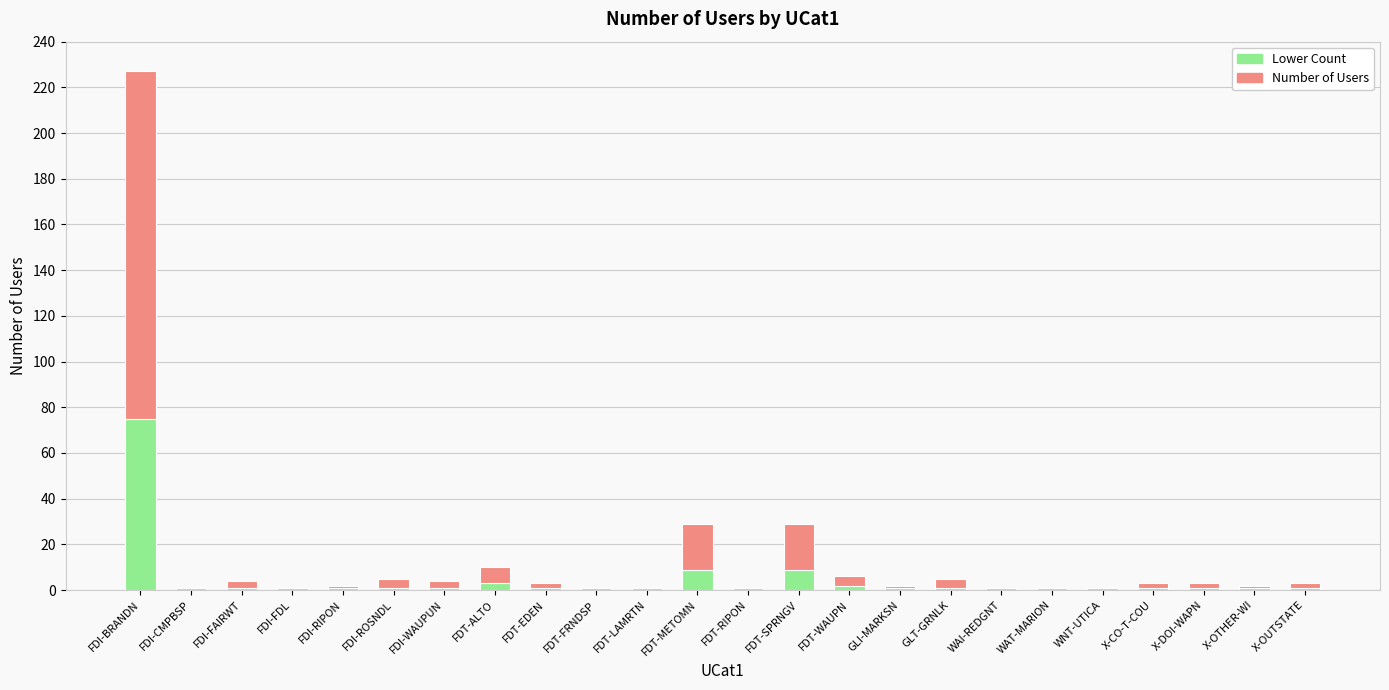

What is the maximum value for Lower Count?

75